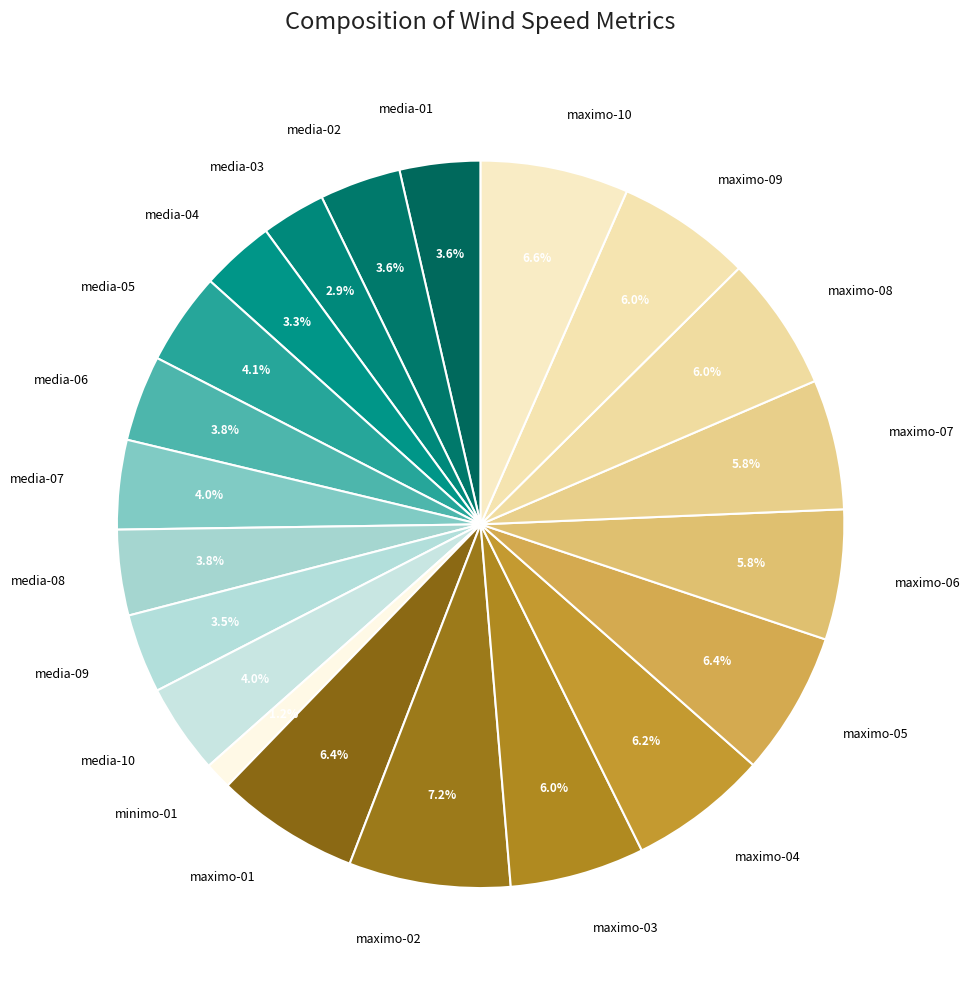

What is the ratio of the value at maximo-04 to the value at media-08?

1.6